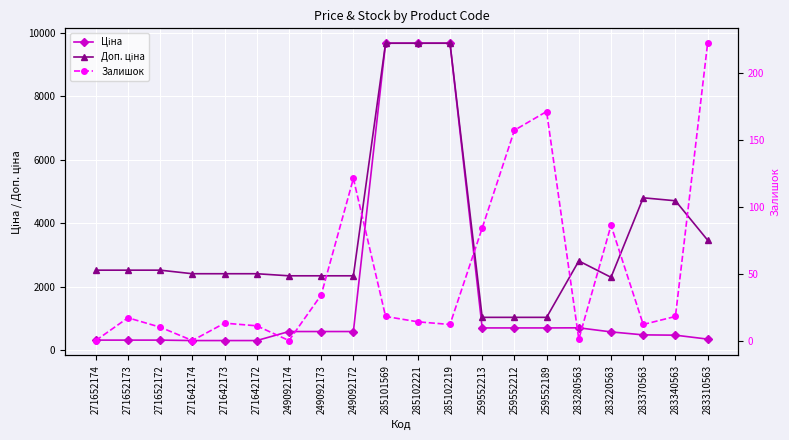

What is the greatest value displayed?

9664.7